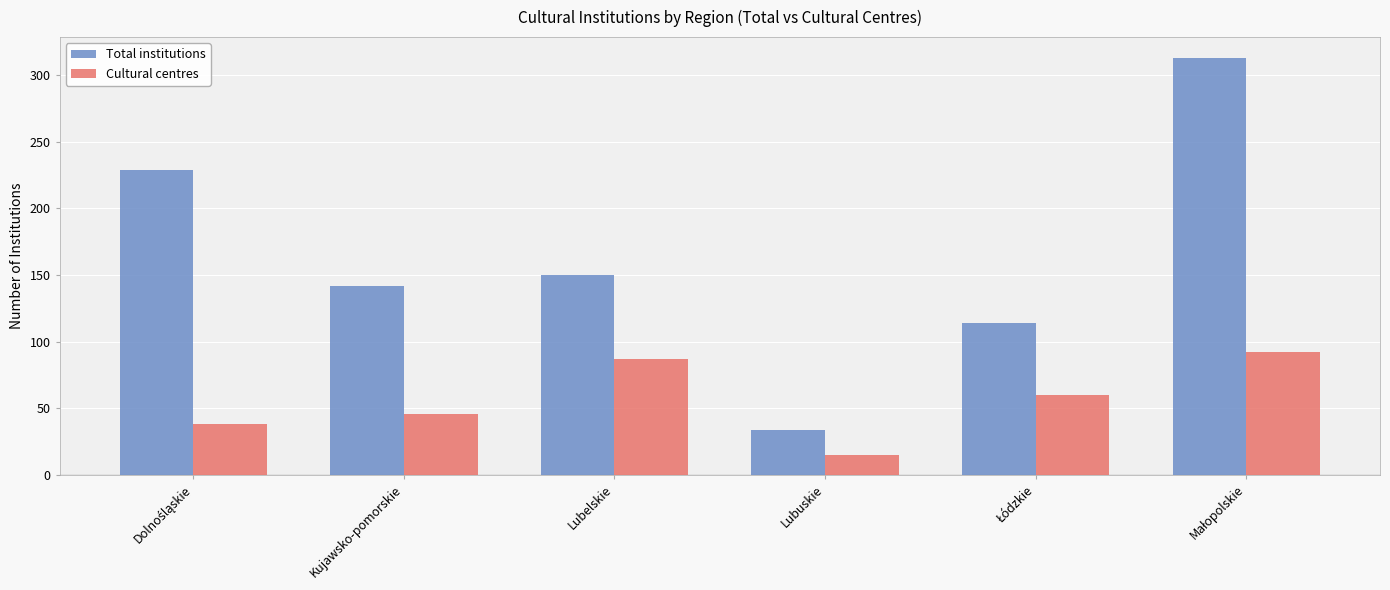

Reading left to right, list all the values displayed in this chart.

Total institutions: 229	142	150	34	114	313
Cultural centres: 38	46	87	15	60	92